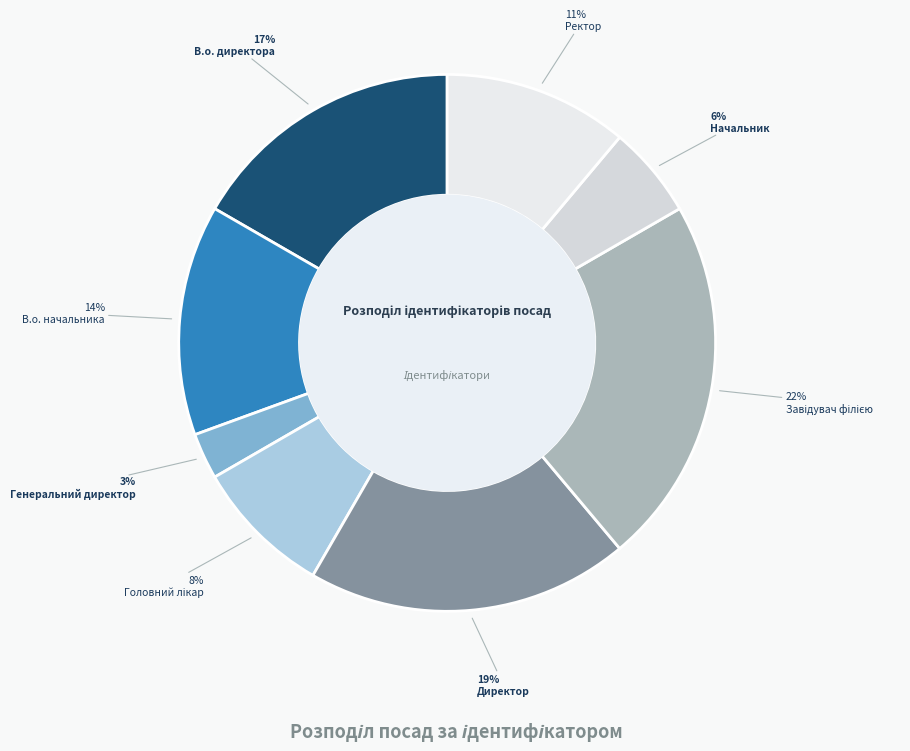

How many segments does this pie chart have?

8